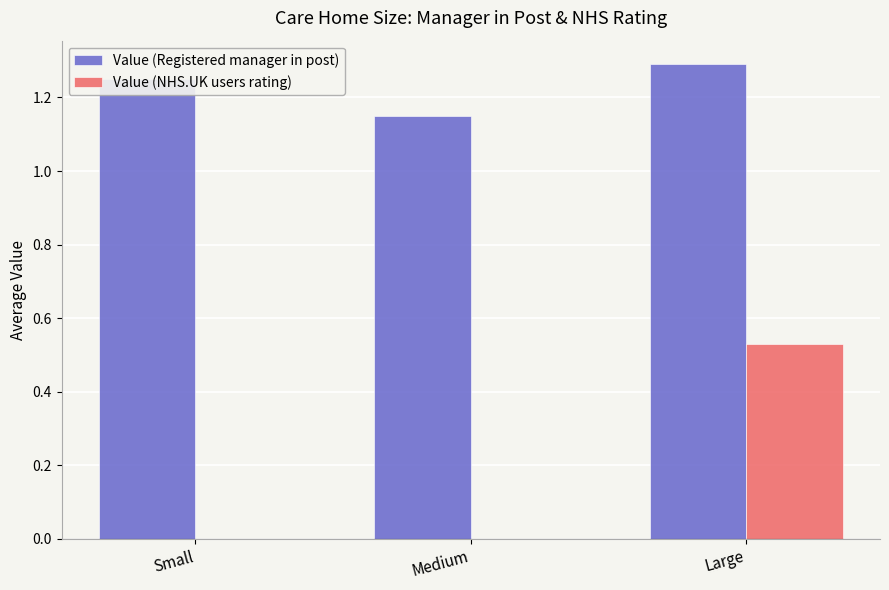

What is the maximum value shown in the chart?

1.3